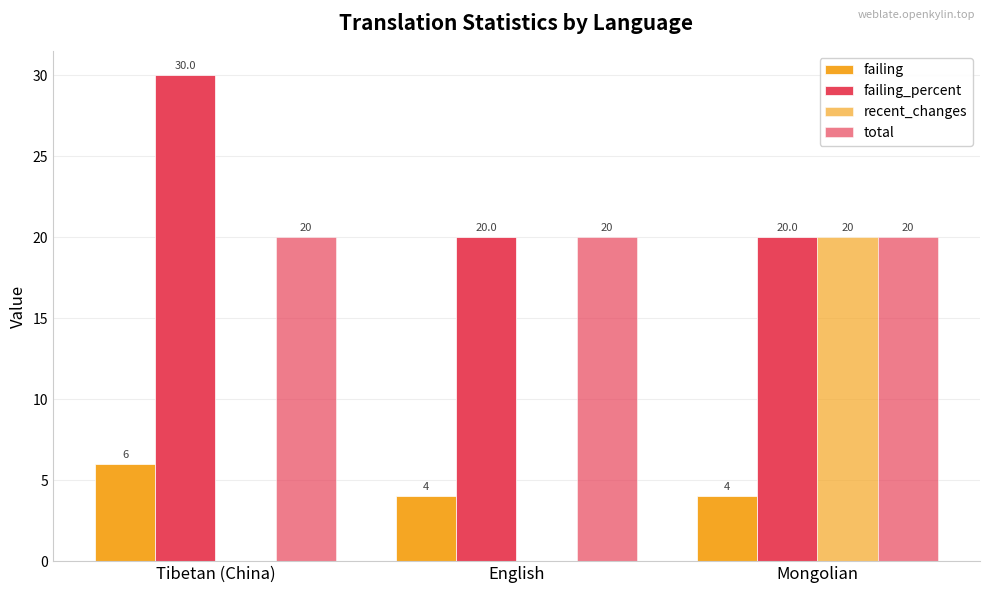

How many data points in failing are above 4?

1